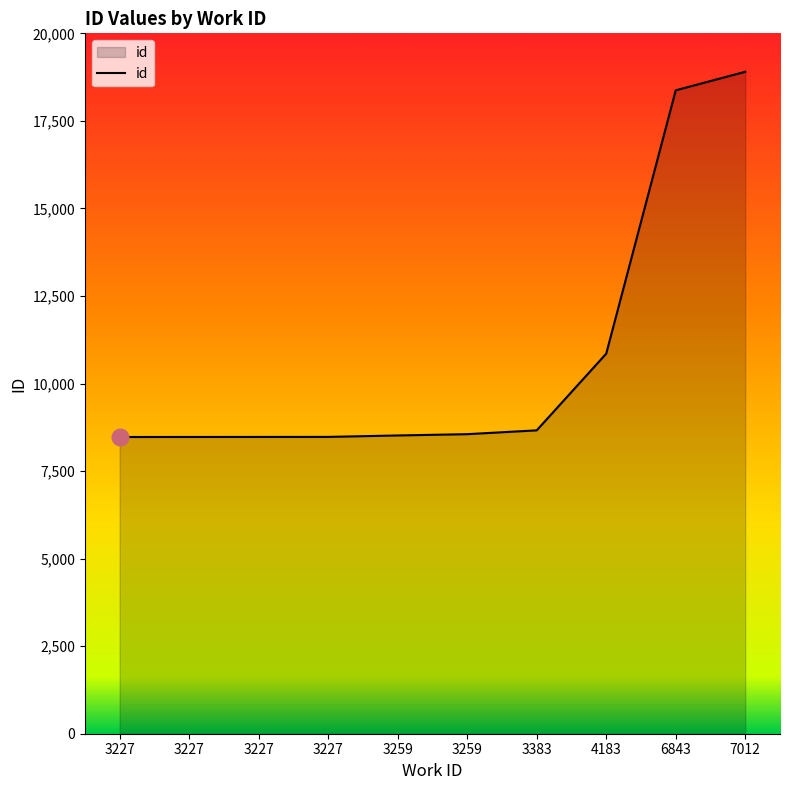

Is this an area chart (filled region under the line)?

Yes